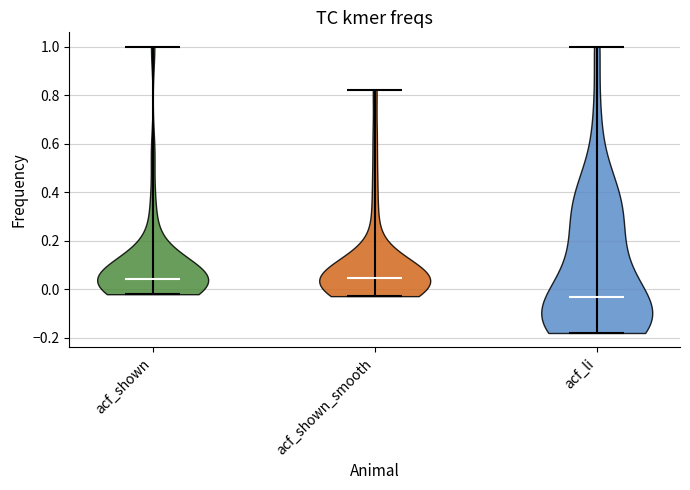

Reading left to right, read every violin against the y-axis: where its median line is, and the lowest and highest points it reaches. The values are not printed on the chart, so give them approximately, as read against the axis.

acf_shown: median line 0.04, lowest point -0.02, highest point 1.00
acf_shown_smooth: median line 0.04, lowest point -0.02, highest point 0.82
acf_li: median line -0.04, lowest point -0.18, highest point 1.00